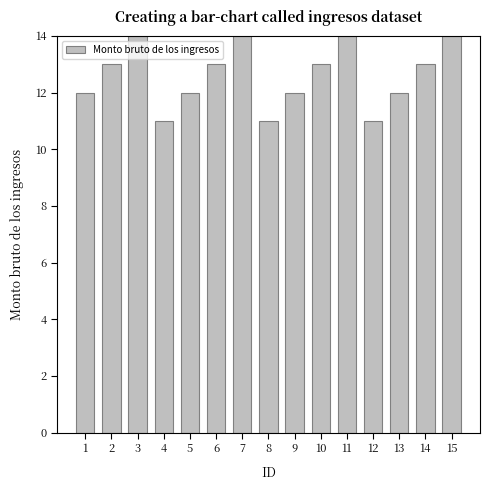

What is the sum of all values?

189